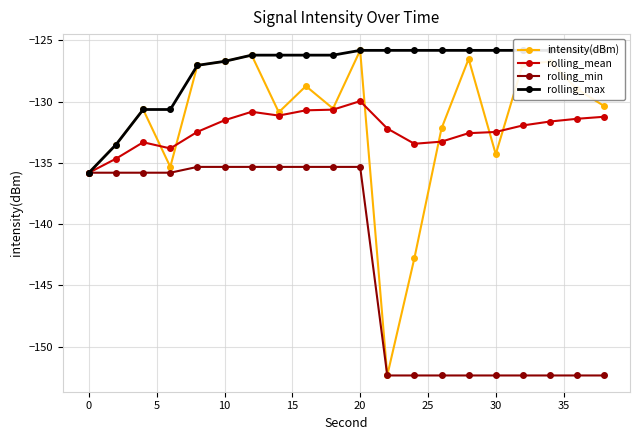

How many lines are shown in the chart?

4